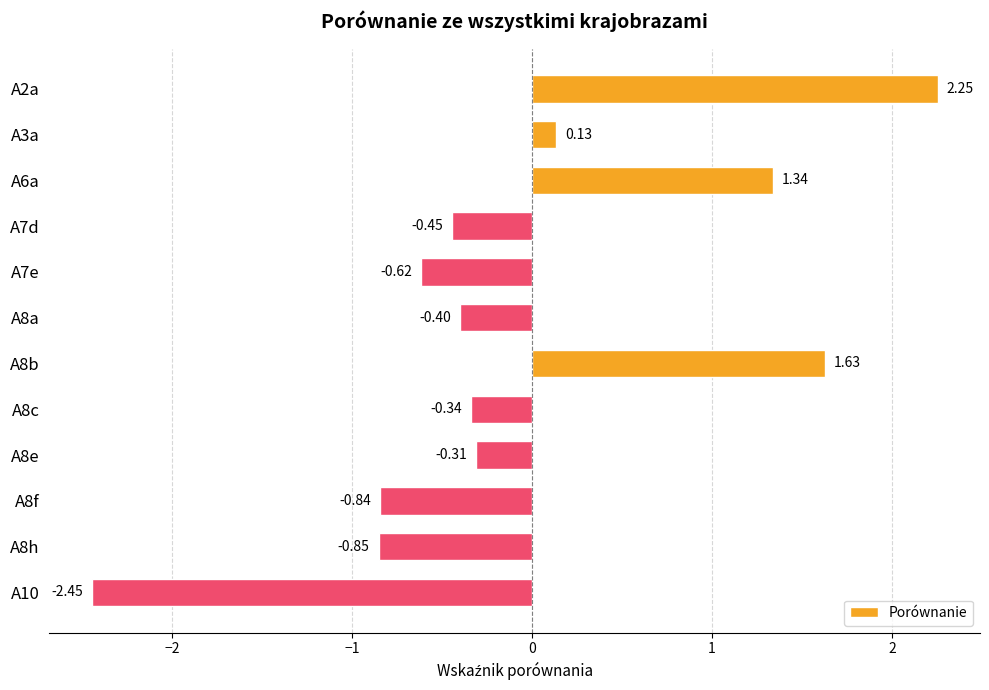

What is the change in value from A8b to A8c?

-2.0